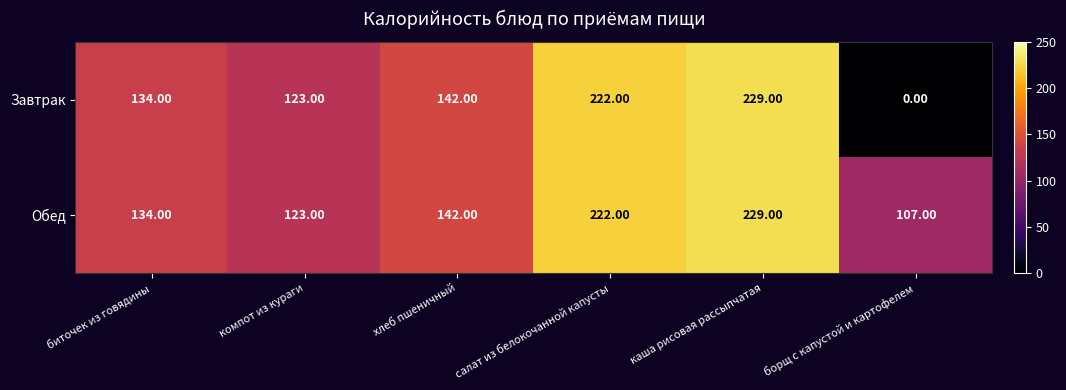

Where is Завтрак nearest to the value 114?

компот из кураги